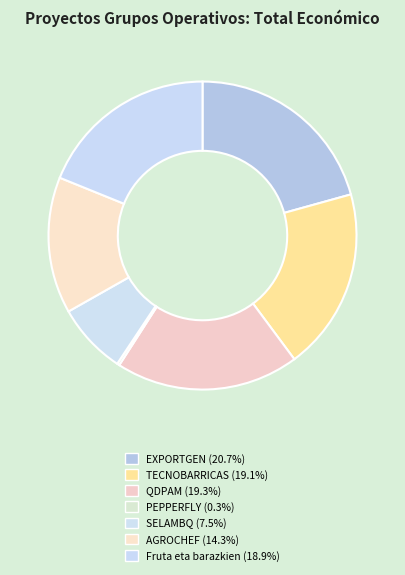

How many slices are in this pie chart?

7